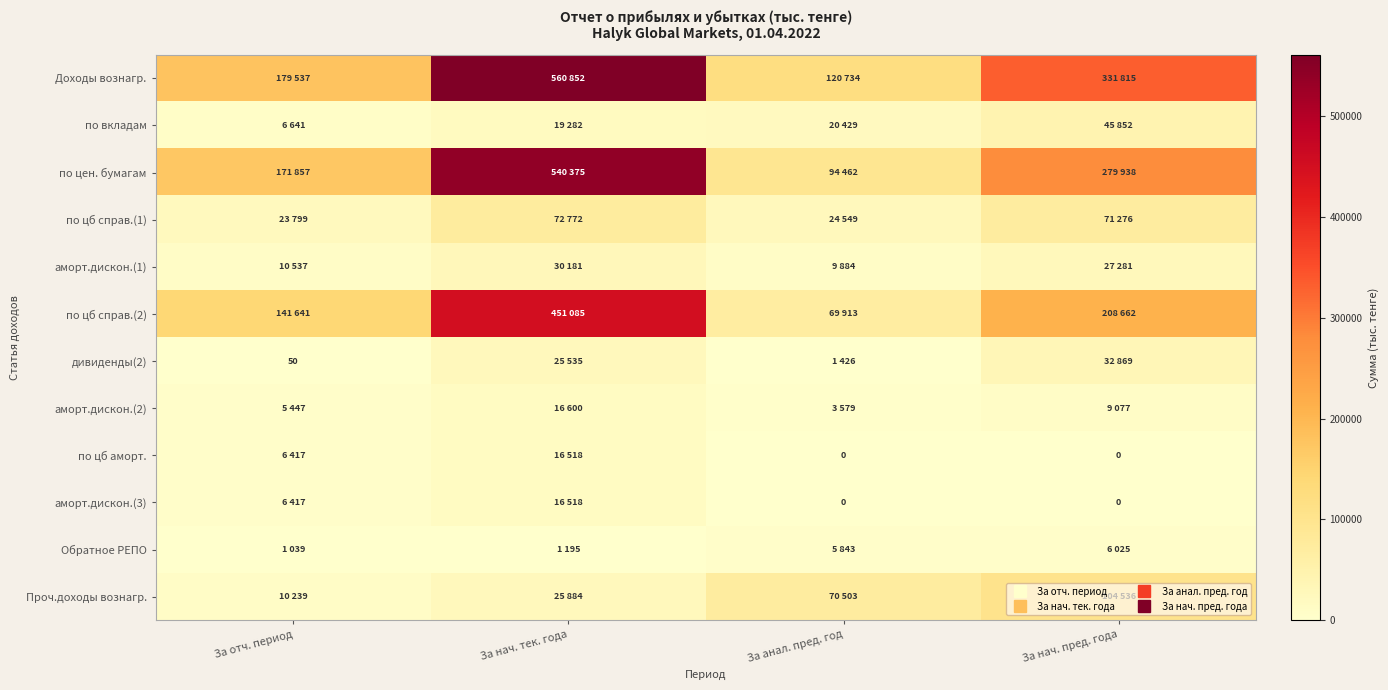

What is the sum of all по цб справ.(2) values?

871301